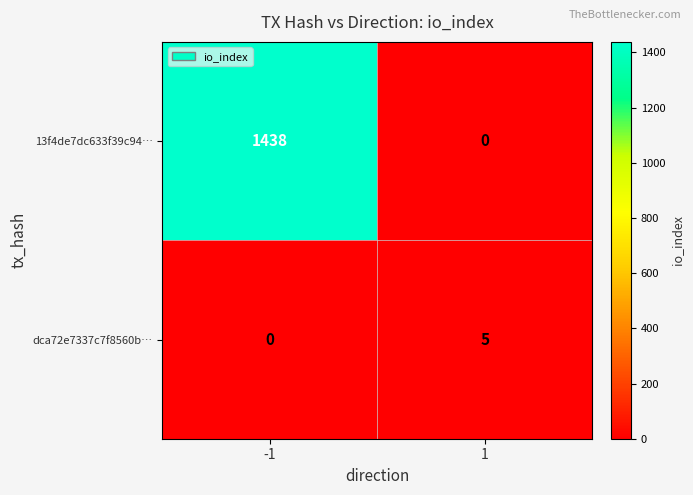

What is the spread (max minus min) of values at 1?

5